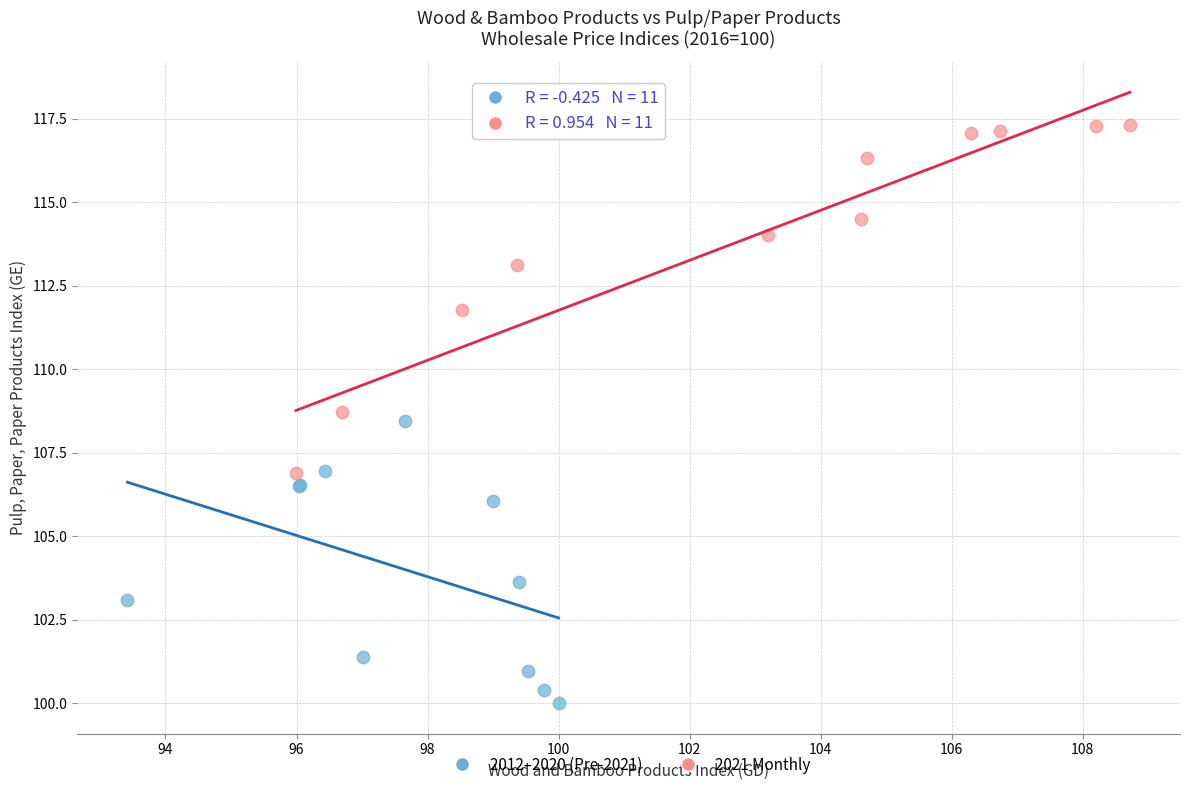

Which series has the widest spread of Y values?

2021 Monthly